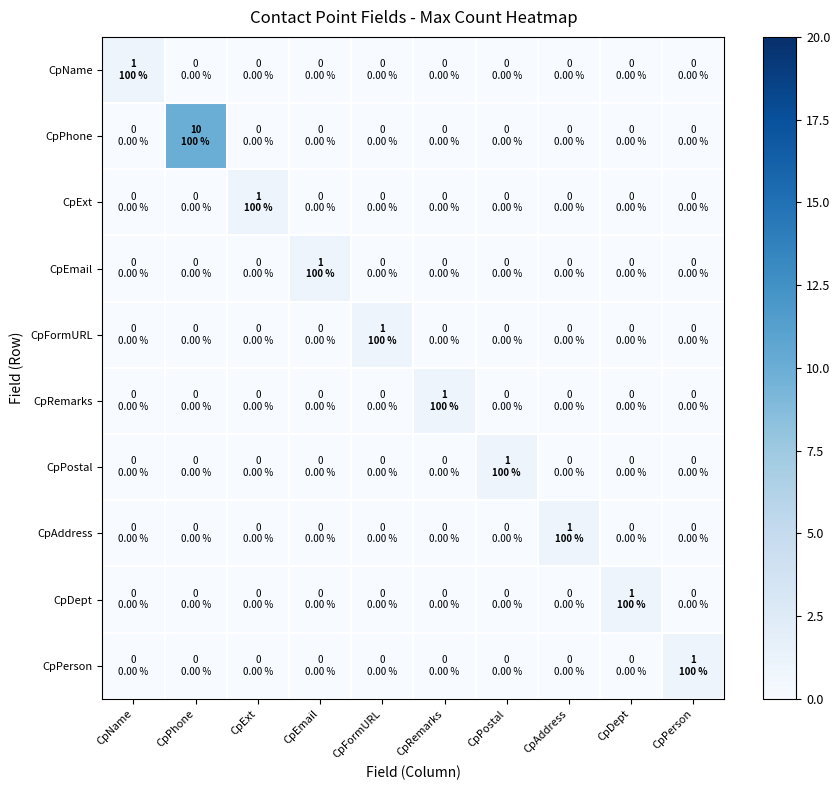

What is the greatest value displayed?

10